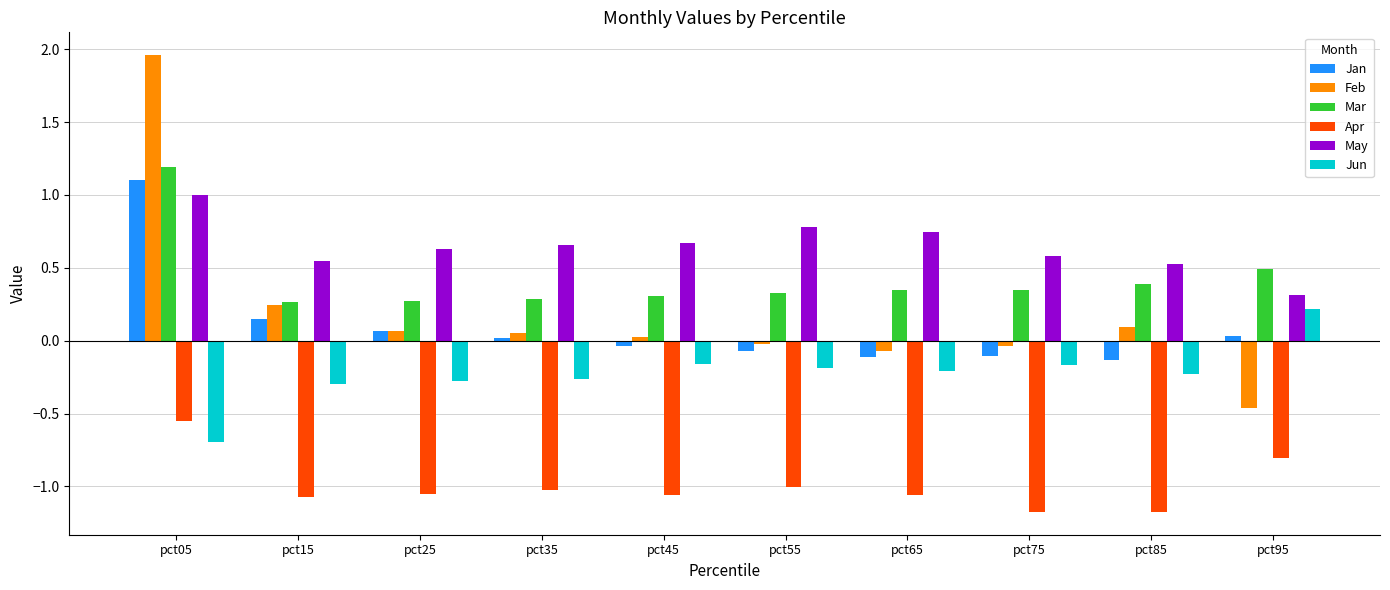

Is the value of Jun at pct55 greater than the value of Apr at pct35?

Yes